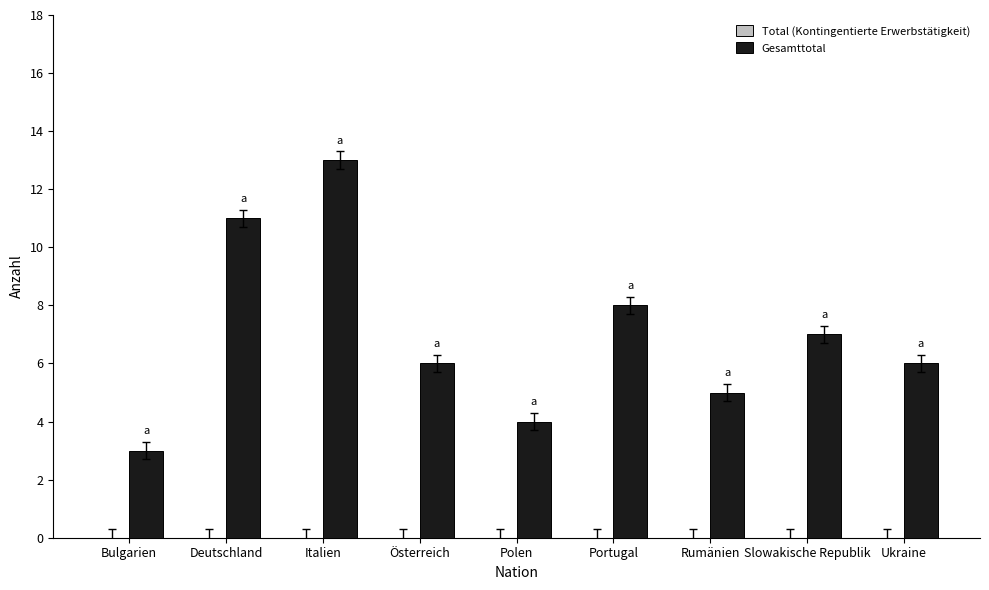

What is the change in value from Italien to Rumänien?

-8